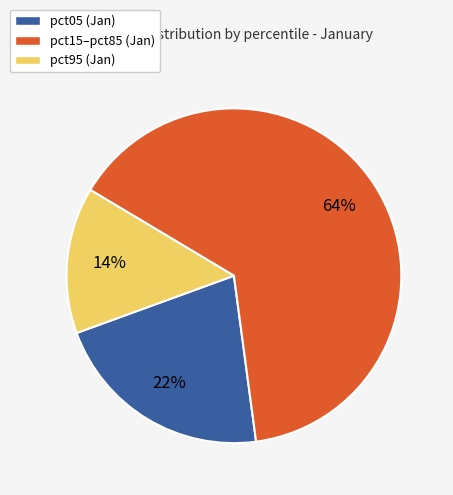

What percentage is the pct15–pct85 (Jan) slice, to the nearest percent?

64%